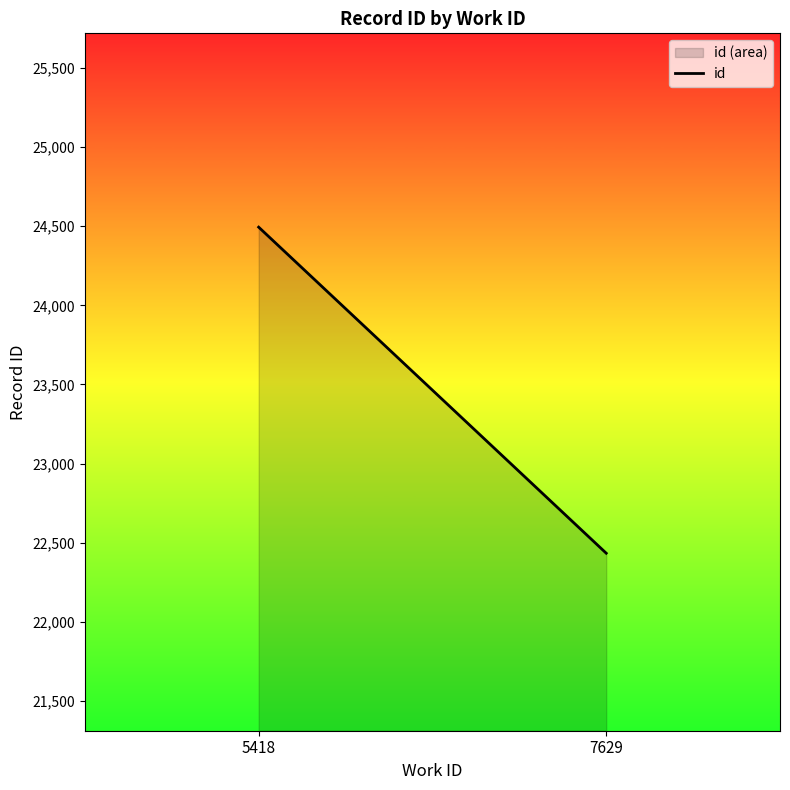

The value at 5418 is 15394.0. True or false?

False